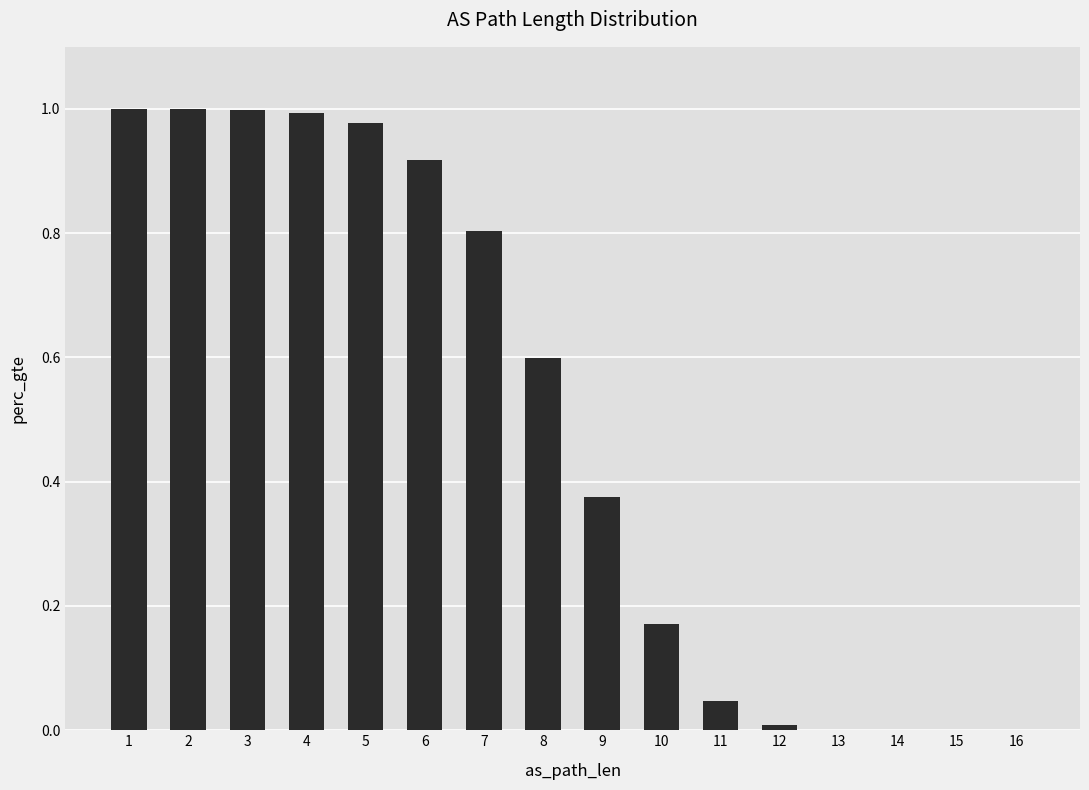

What is the average value?

0.5